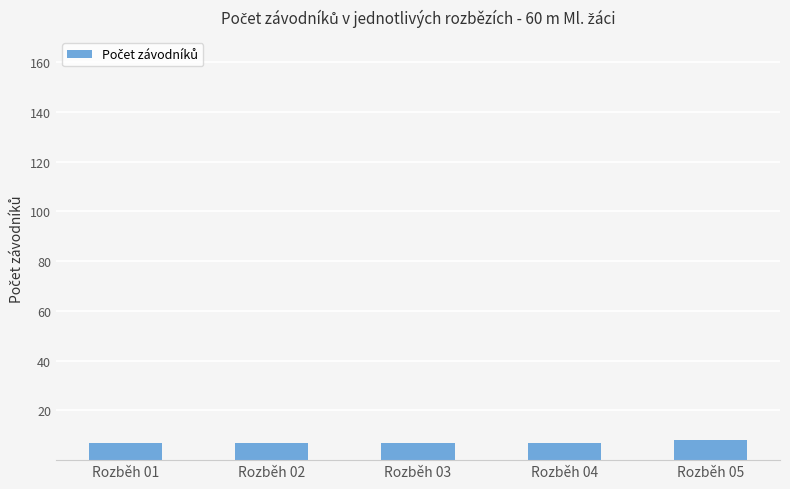

Is it true that the value at Rozběh 01 is 7?

True